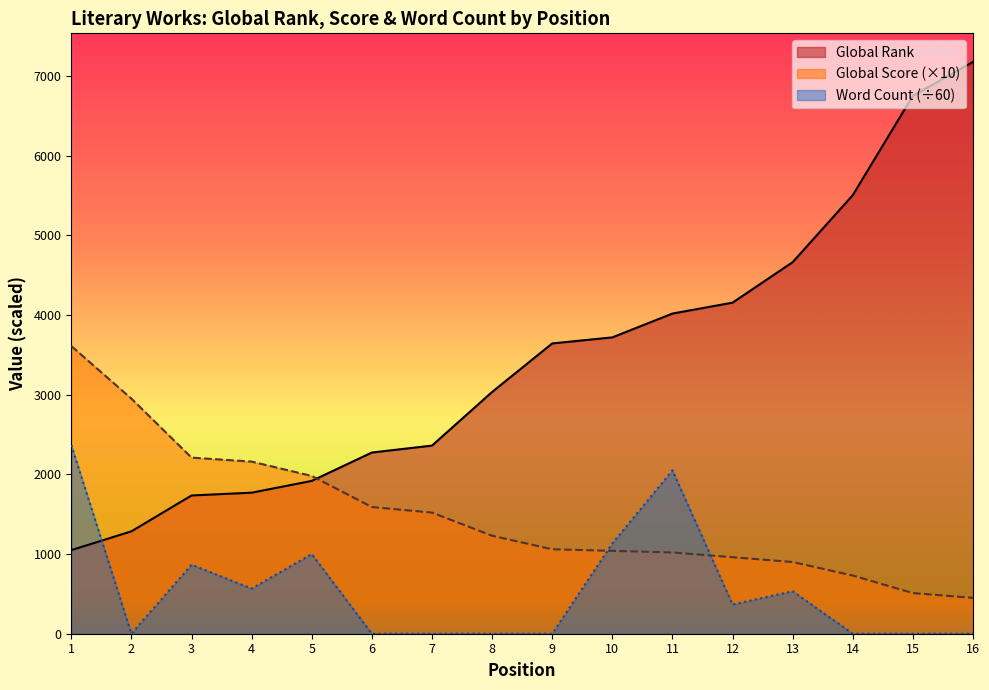

Reading left to right, list all the values displayed in this chart.

Global Rank: 1=1049.0	2=1285.0	3=1735.0	4=1770.0	5=1918.0	6=2274.0	7=2361.0	8=3034.0	9=3643.0	10=3719.0	11=4018.0	12=4155.0	13=4663.0	14=5504.0	15=6752.0	16=7176.0
Global Score: 1=3610.0	2=2950.0	3=2210.0	4=2160.0	5=1980.0	6=1590.0	7=1520.0	8=1230.0	9=1060.0	10=1040.0	11=1020.0	12=960.0	13=900.0	14=730.0	15=510.0	16=450.0
Word Count: 1=2366.7	2=0.0	3=866.7	4=566.7	5=1000.0	6=0.0	7=0.0	8=0.0	9=0.0	10=1133.3	11=2050.0	12=366.7	13=533.3	14=0.0	15=0.0	16=0.0